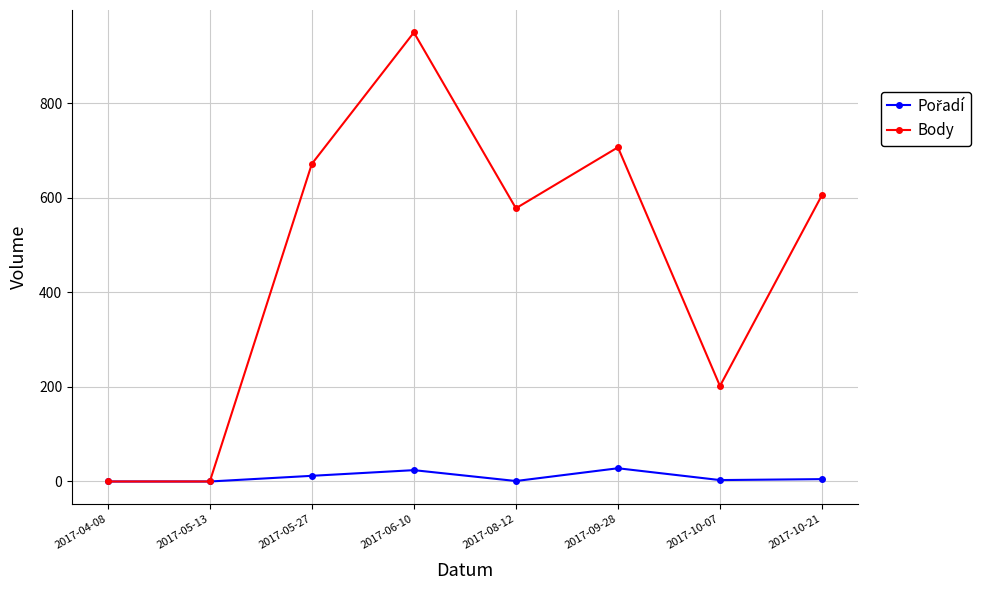

What is the difference between the Body values at 2017-05-27 and 2017-08-12?

94